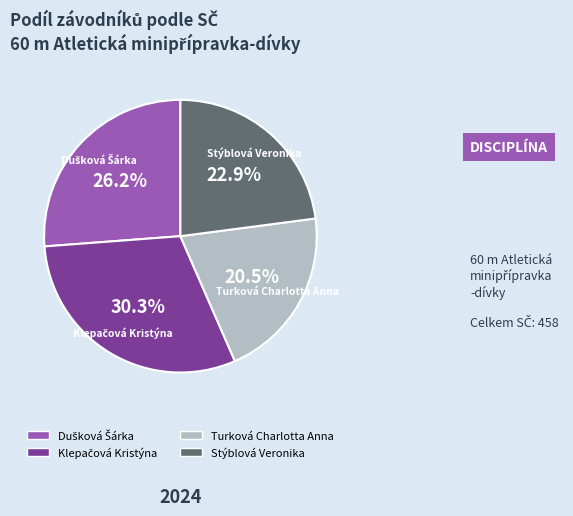

What is the total percentage of Dušková Šárka and Turková Charlotta Anna?

46.7%